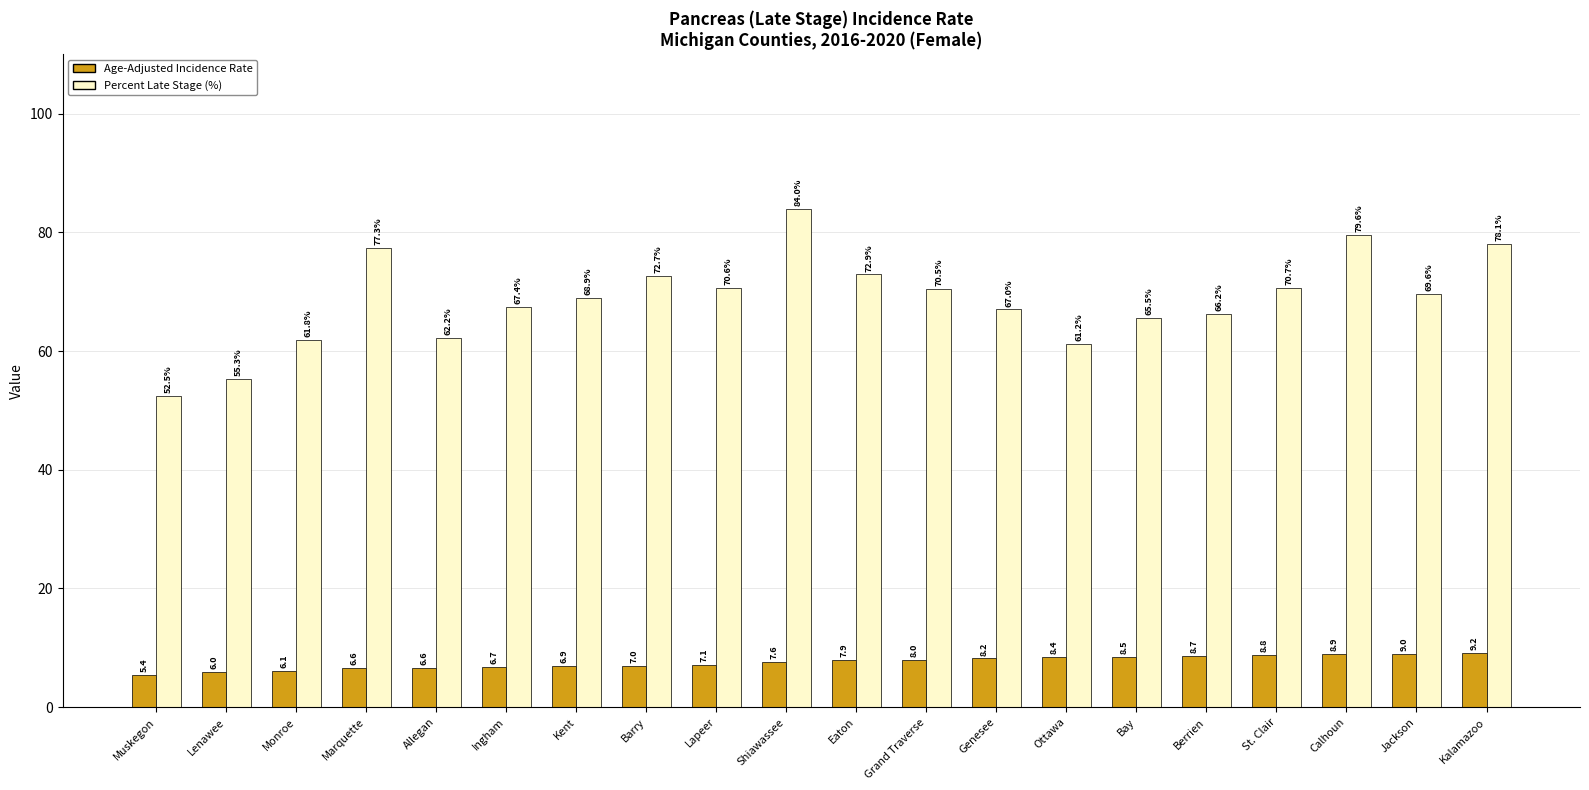

What is the label of the 20th bar from the right?

Muskegon